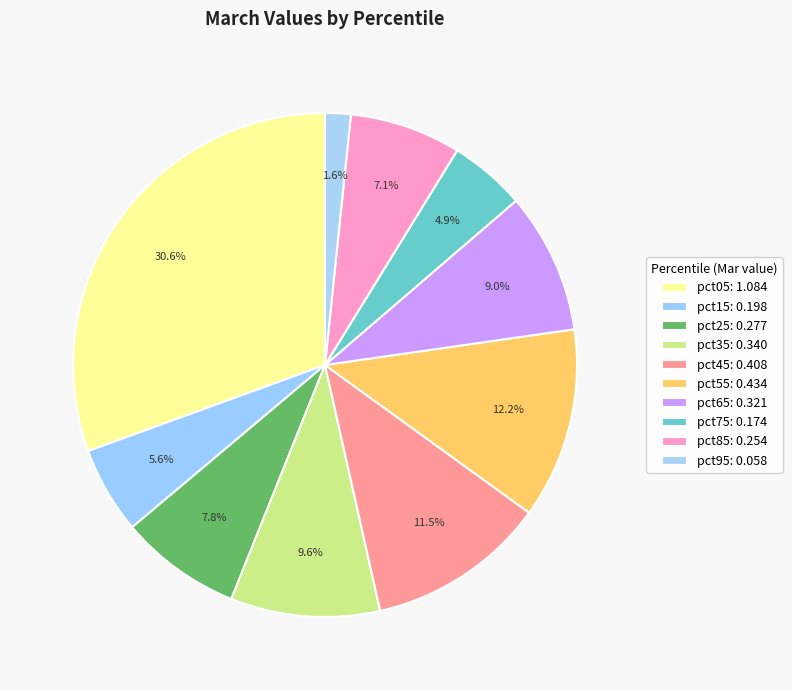

Does any single category account for the majority?

No